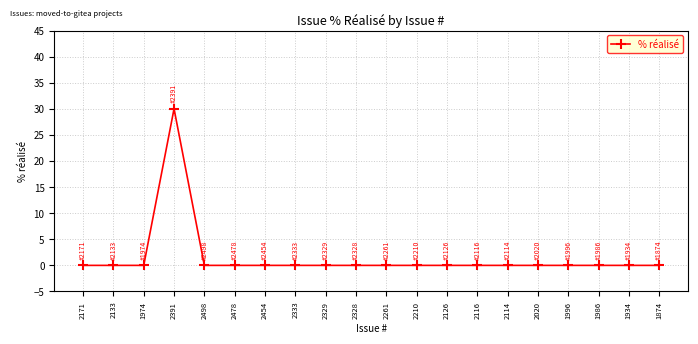

What is the difference between the maximum and minimum values?

30